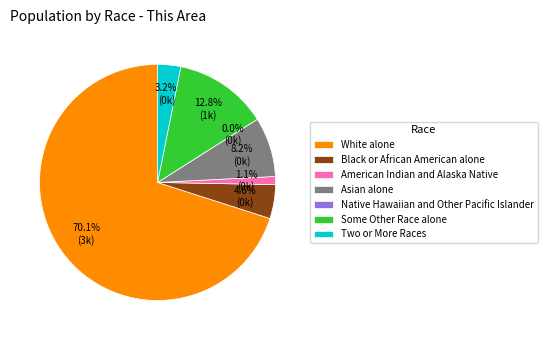

Rank the categories by value from lowest to highest.

Native Hawaiian and Other Pacific Islander, American Indian and Alaska Native, Two or More Races, Black or African American alone, Asian alone, Some Other Race alone, White alone